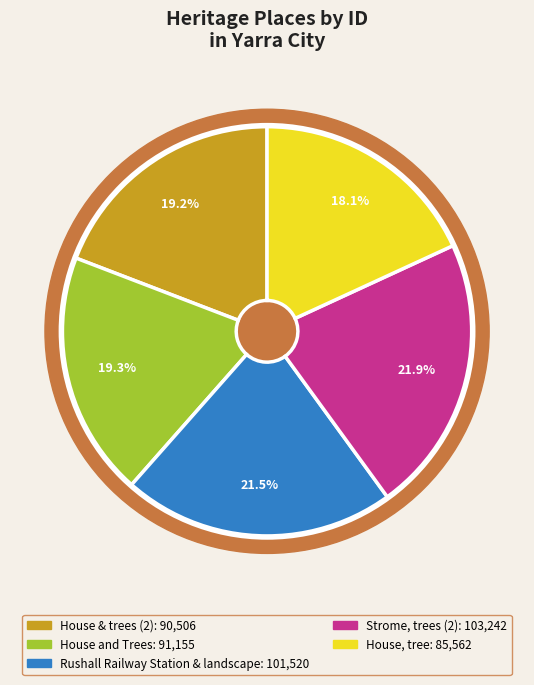

Count the number of slices in the pie.

5